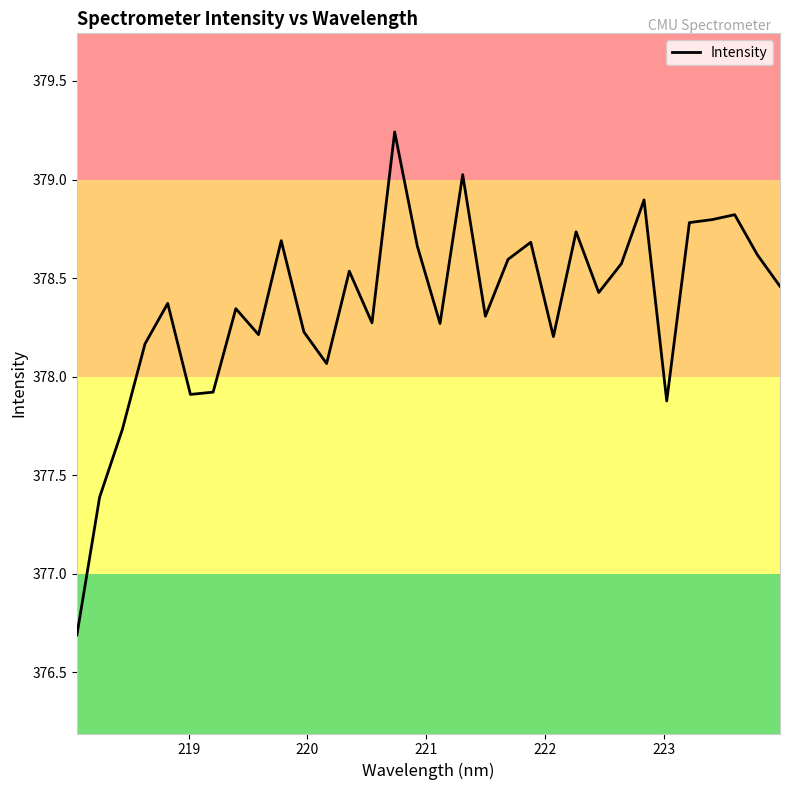

What is the difference between the maximum and minimum values?

2.6